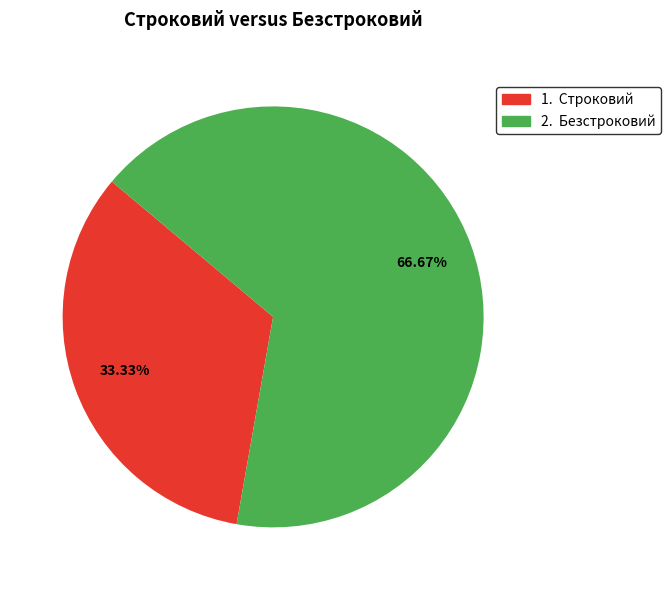

Which has a higher value, 1. Строковий or 2. Безстроковий?

2. Безстроковий